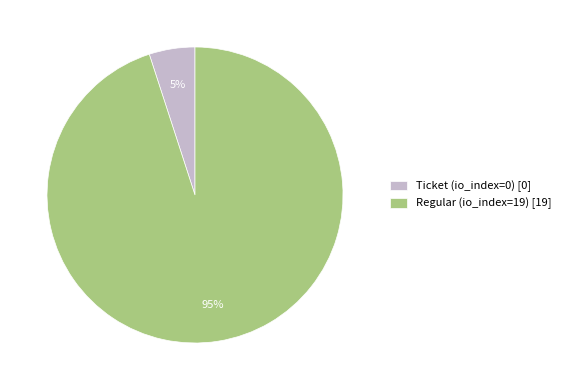

Is there a majority slice in this chart?

Yes